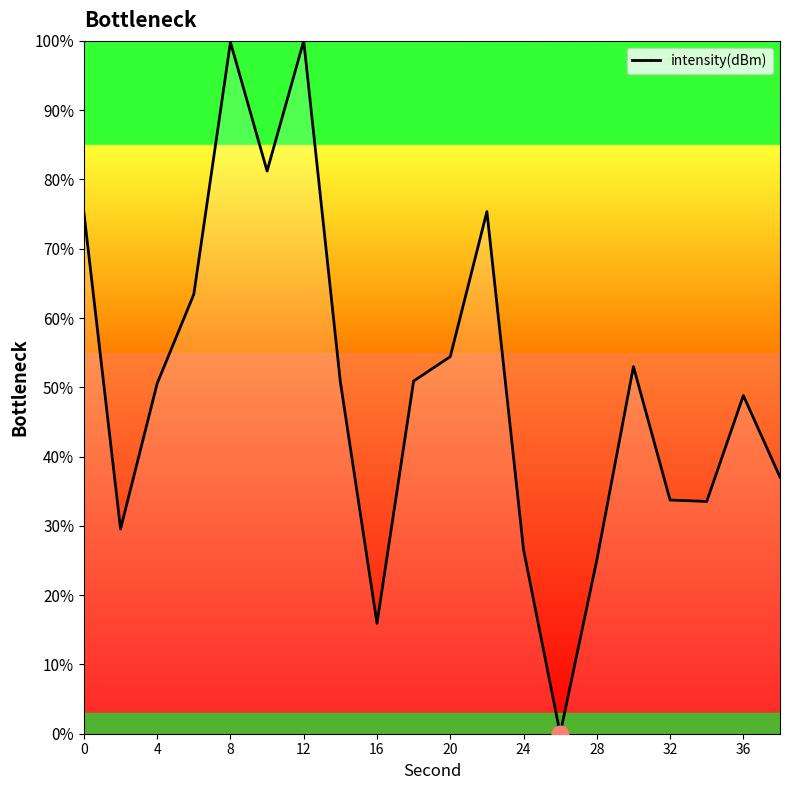

What is the difference between the maximum and minimum values?

100.0